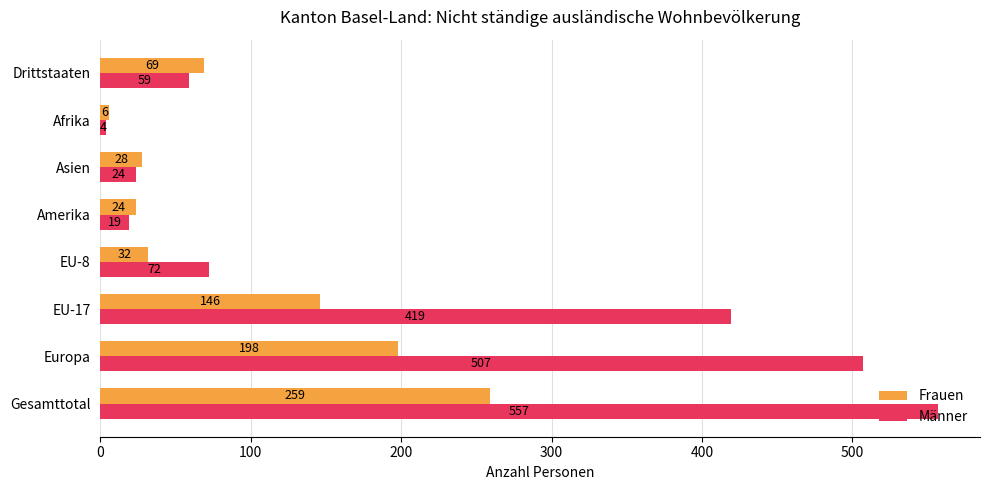

What is the difference between the maximum and minimum values in the Frauen series?

253